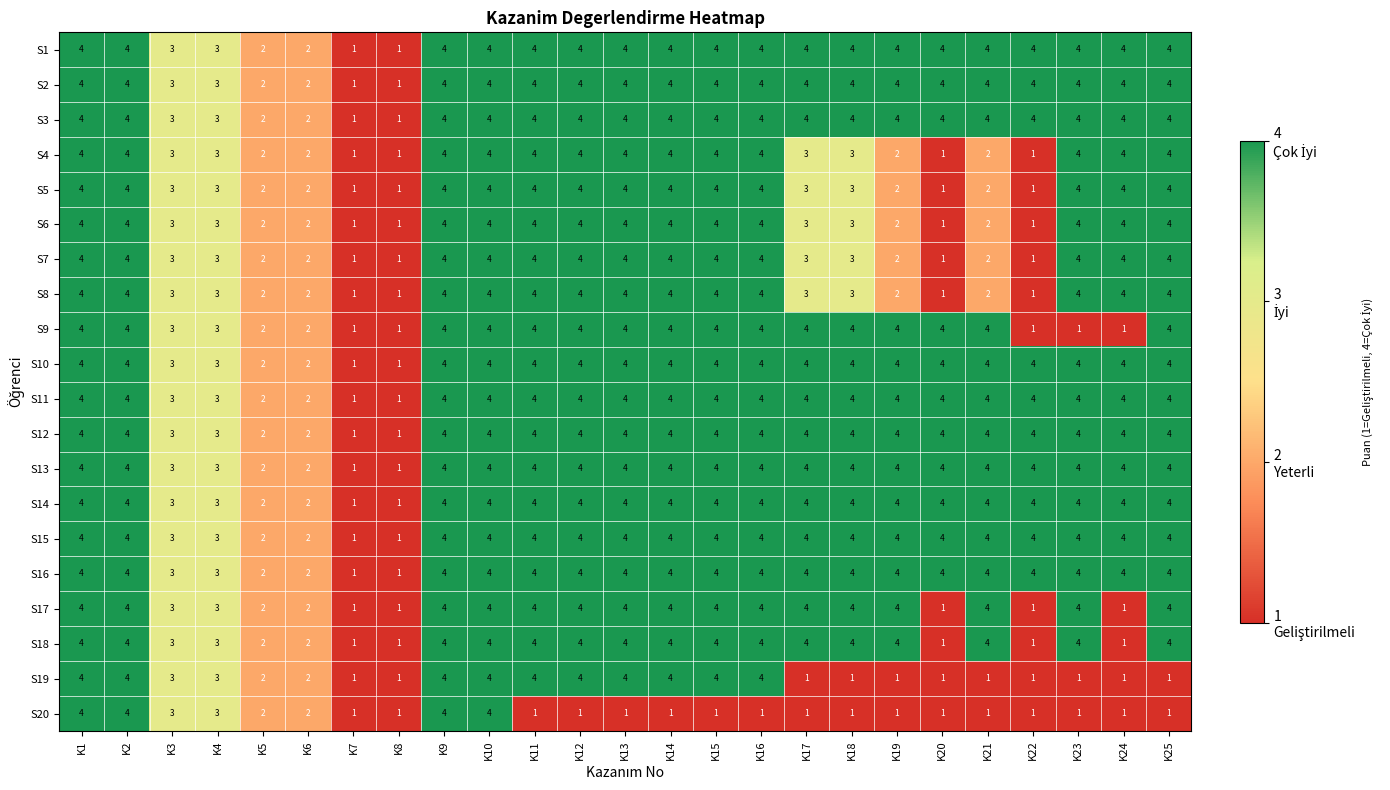

Is it true that S10 equals 7 at K12?

False